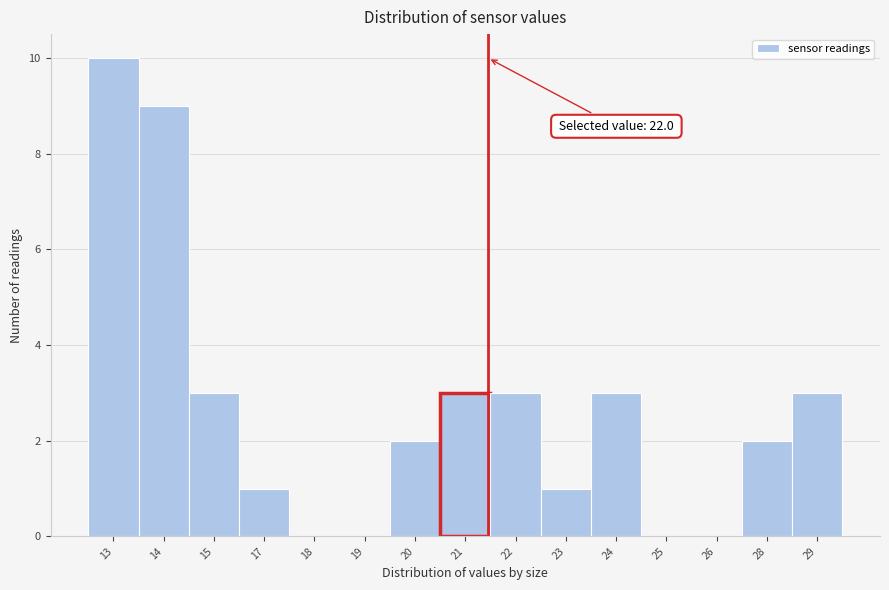

Reading right to left, extract all data points from this chart.

29=3	28=2	26=0	25=0	24=3	23=1	22=3	21=3	20=2	19=0	18=0	17=1	15=3	14=9	13=10